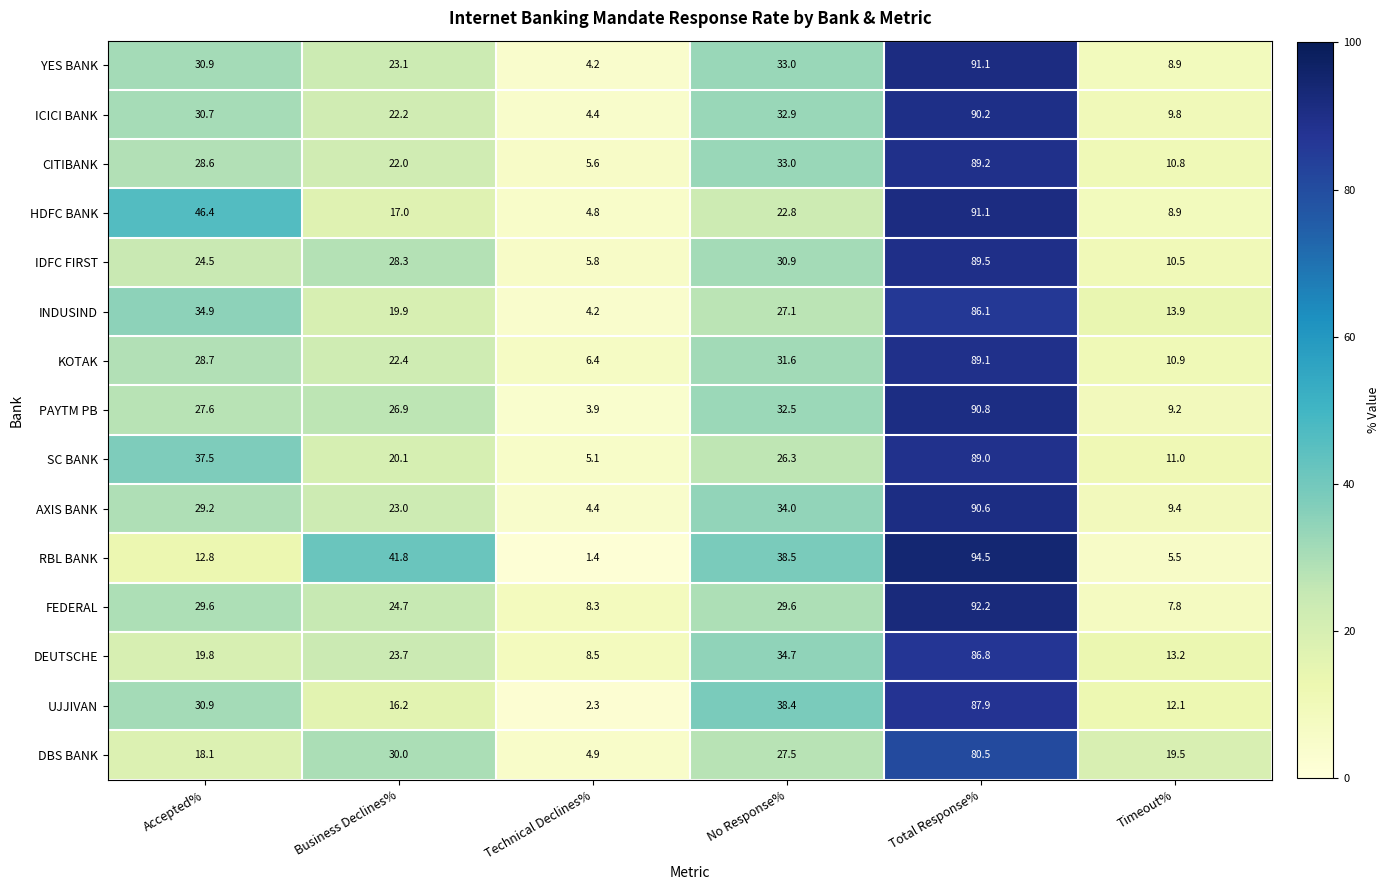

What is the sum of all ICICI BANK values?

190.2